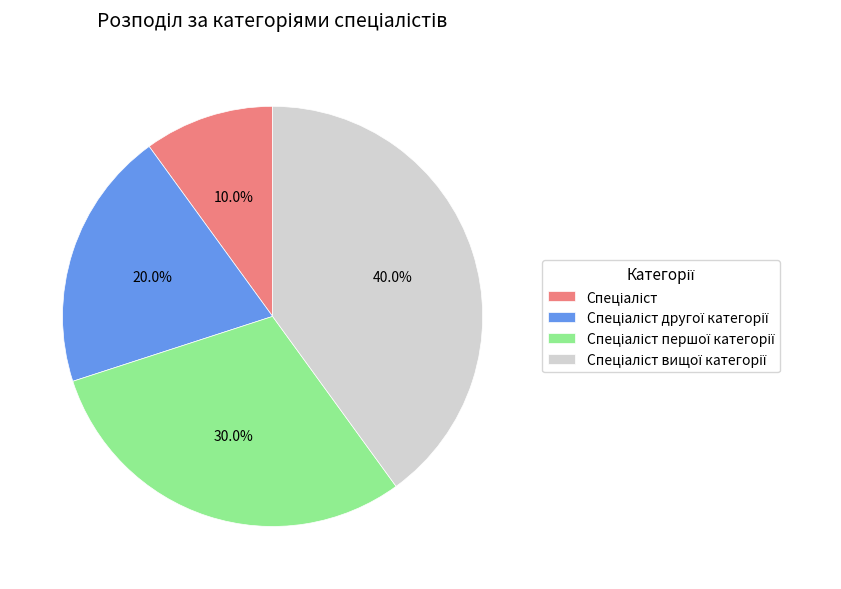

Does any single category account for the majority?

No